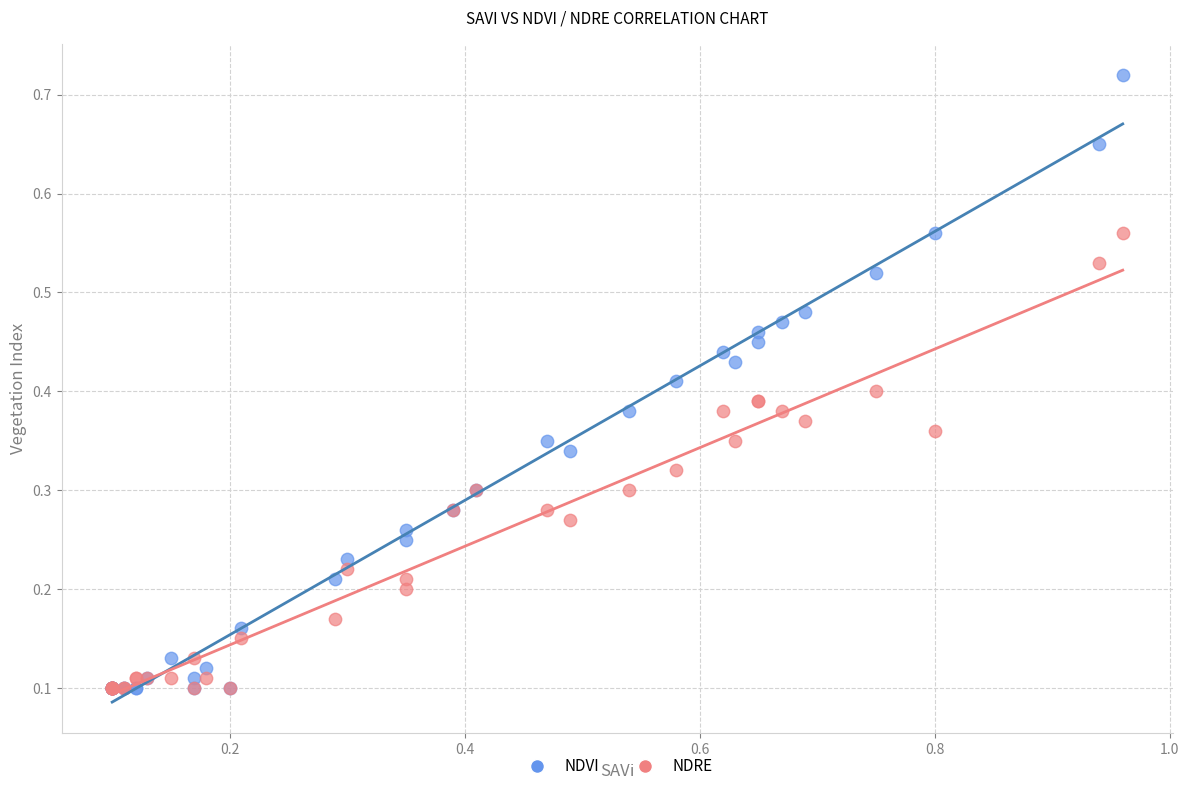

What are all the series names shown in the legend?

NDVI, NDRE